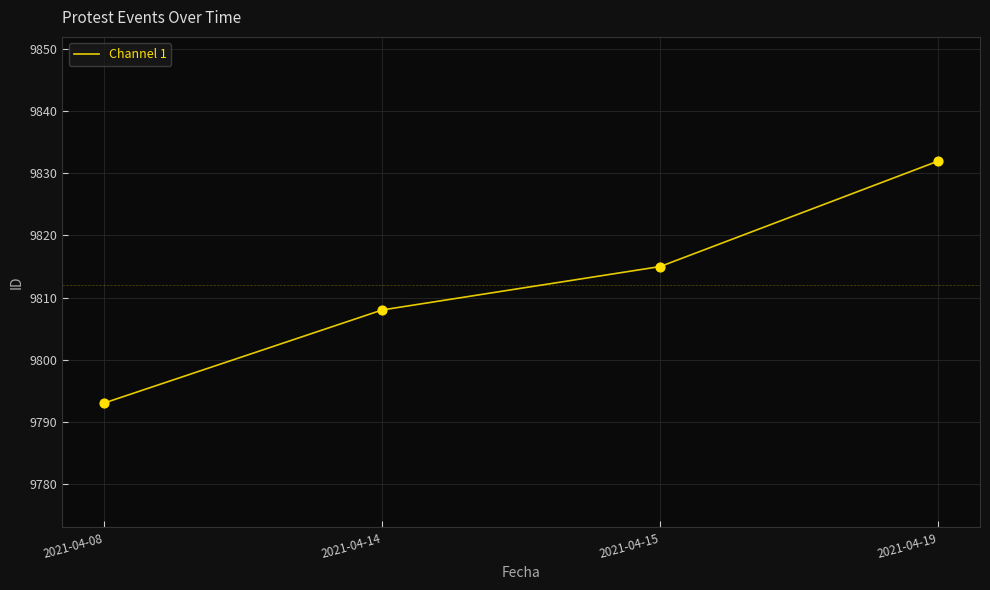

Which has a higher value, 2021-04-14 or 2021-04-19?

2021-04-19